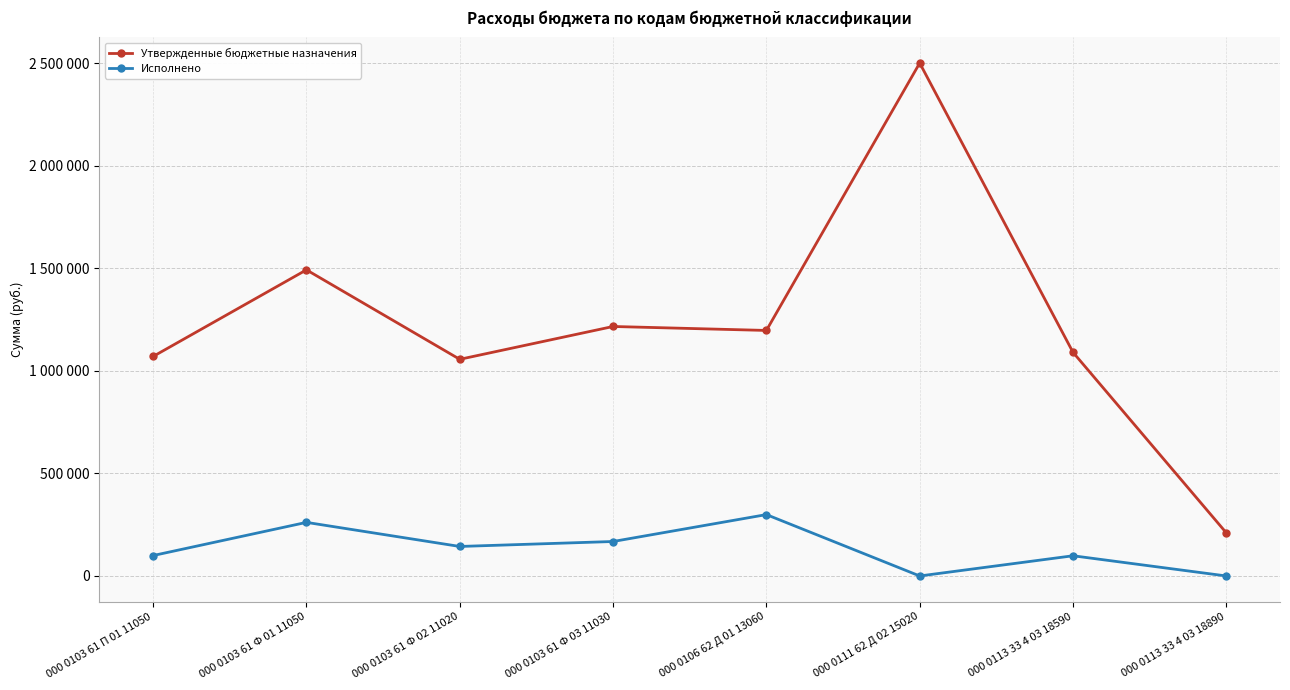

What are all the series names shown in the legend?

Утвержденные бюджетные назначения, Исполнено